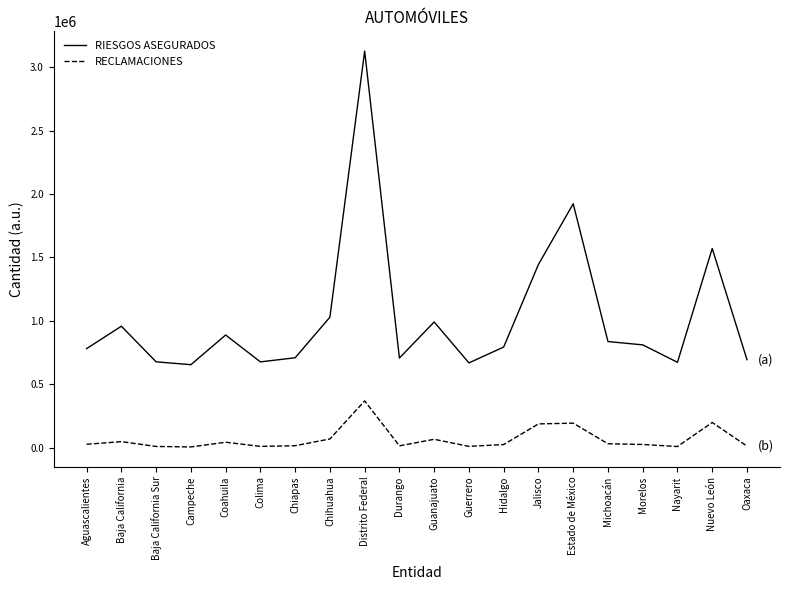

The RECLAMACIONES series shows 25829 at Hidalgo. True or false?

True